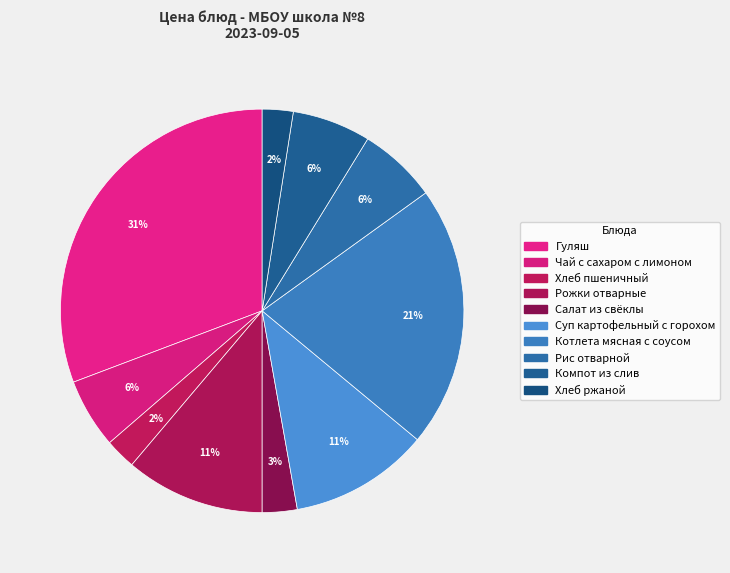

How many segments does this pie chart have?

10